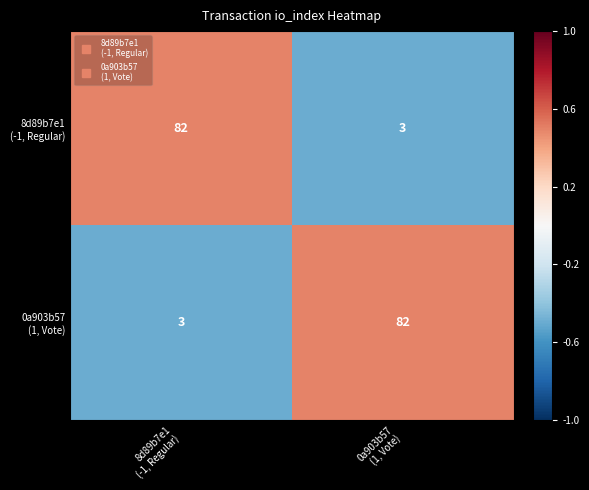

Count the number of categories in the chart.

2